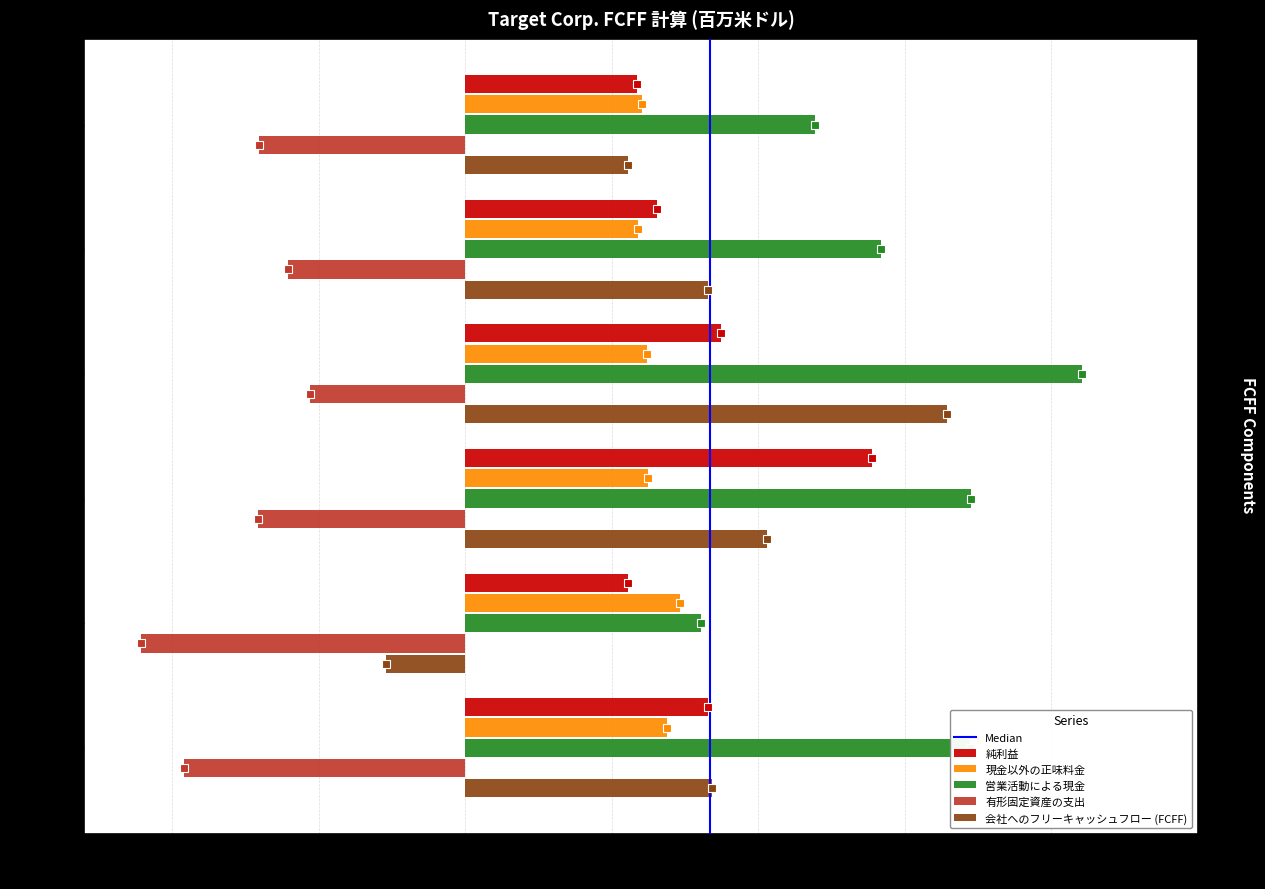

Rank the categories by 純利益 value from lowest to highest.

2023-01-28, 2019-02-02, 2020-02-01, 2024-02-03, 2021-01-30, 2022-01-29